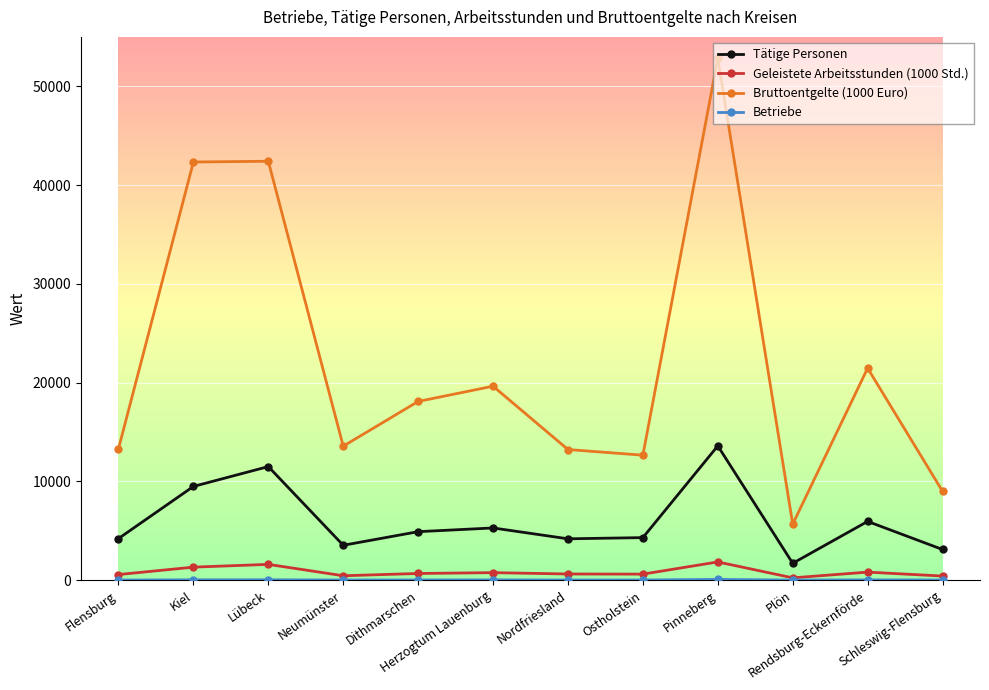

True or false: Tätige Personen has a value of 4311.0 at Ostholstein.

True